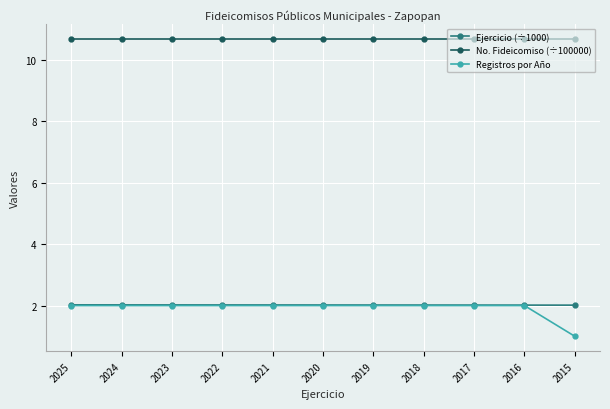

Reading right to left, what are all the values shown in this chart?

Ejercicio (÷1000): 2.0	2.0	2.0	2.0	2.0	2.0	2.0	2.0	2.0	2.0	2.0
No. Fideicomiso (÷100000): 10.7	10.7	10.7	10.7	10.7	10.7	10.7	10.7	10.7	10.7	10.7
Registros por Año: 1.0	2.0	2.0	2.0	2.0	2.0	2.0	2.0	2.0	2.0	2.0